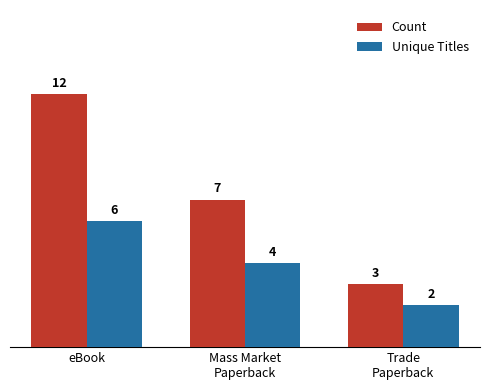

What is the total value across all series at Mass Market
Paperback?

11